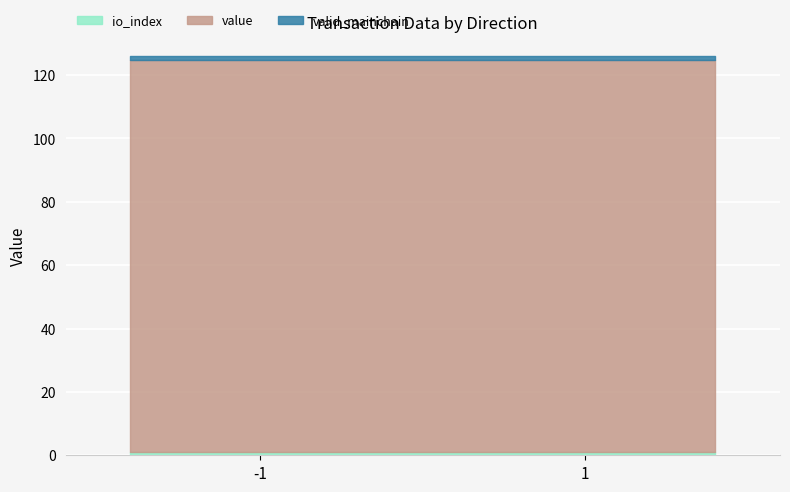

Which category has the lowest value in the io_index series?

-1